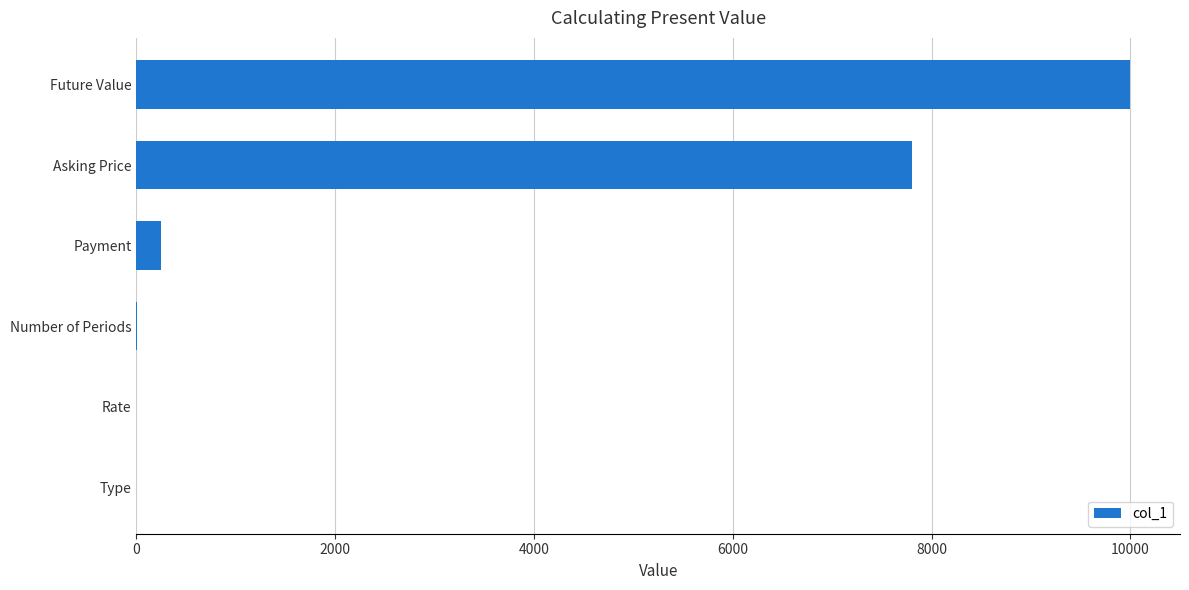

What is the sum of all values?

18053.1